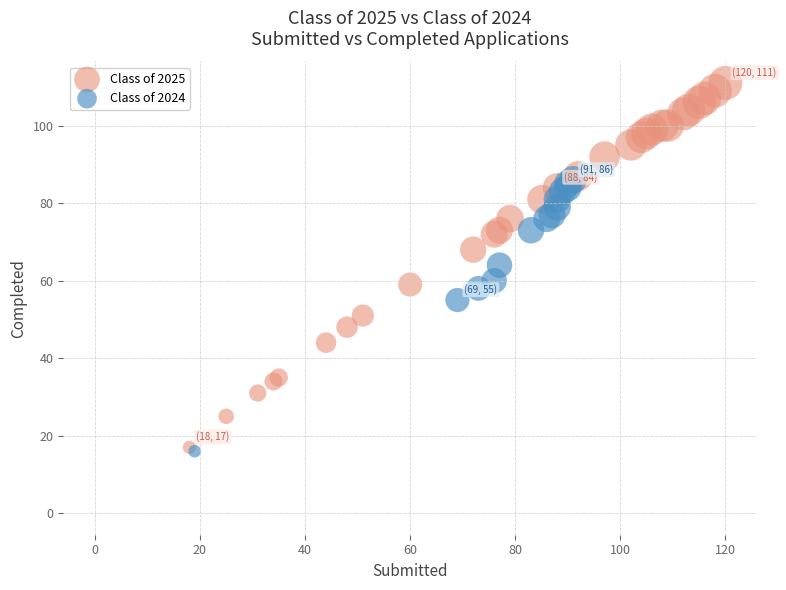

Which series contains the lowest Y value?

Class of 2024